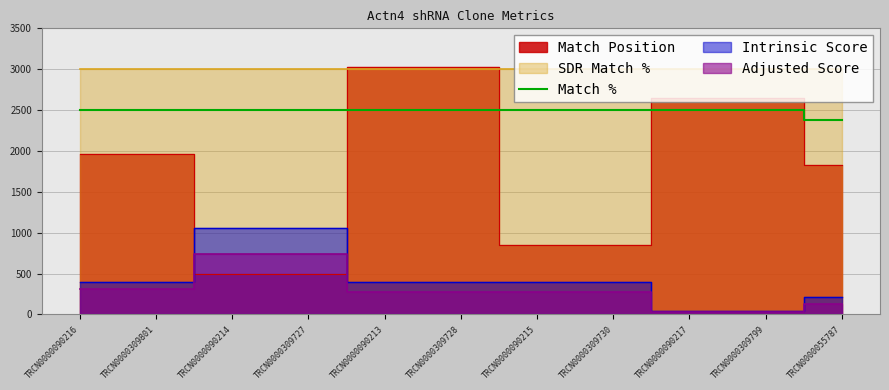

True or false: Match % has a value of 2500 at TRCN0000309727.

True